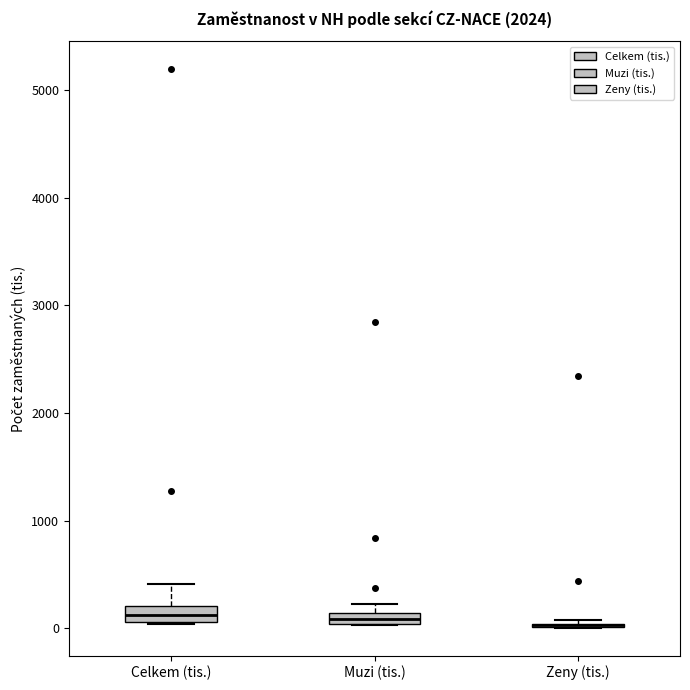

Where is the upper edge of the box for Celkem (tis.) on the y-axis? The values are not printed on the chart, so give them approximately, as read against the axis.

200